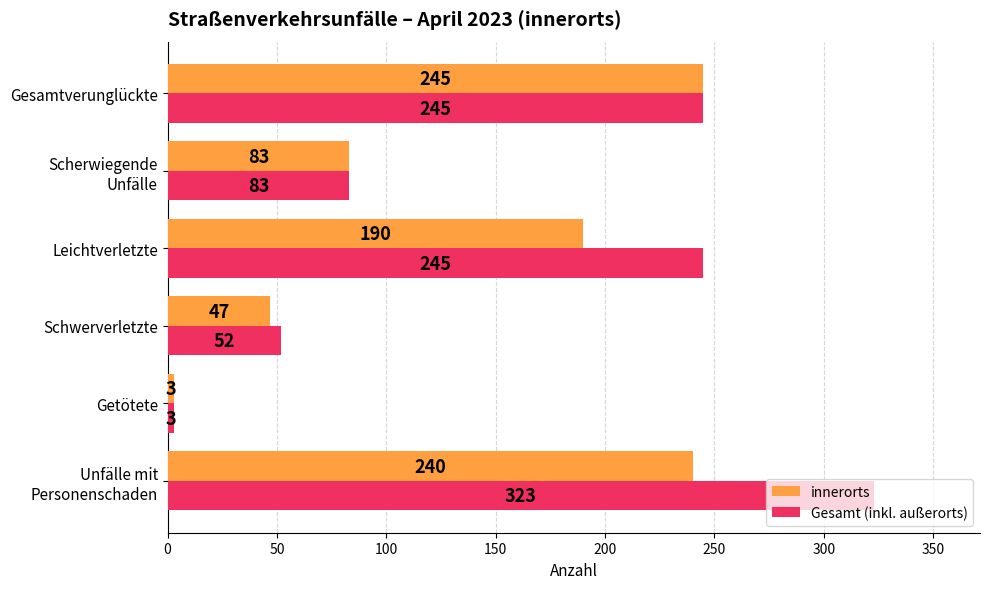

Which series has the largest range (max minus min)?

Gesamt (inkl. außerorts)